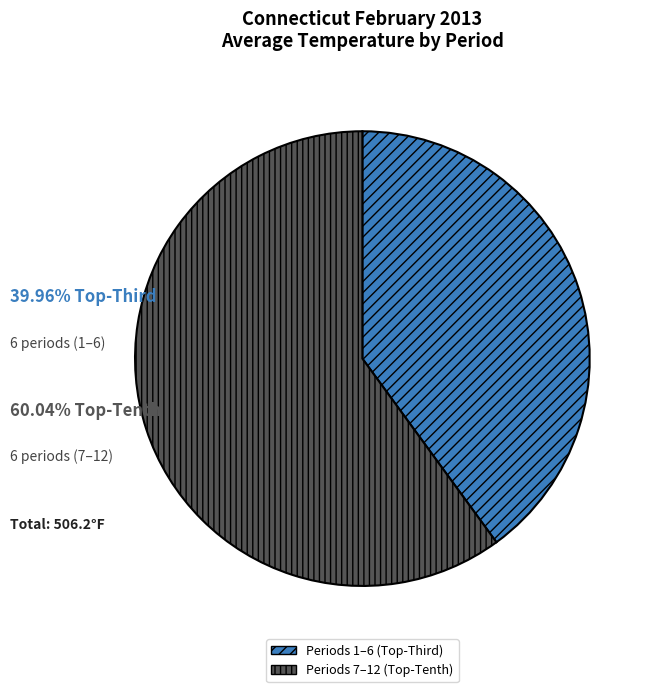

Is there any slice that represents more than half of the pie?

Yes